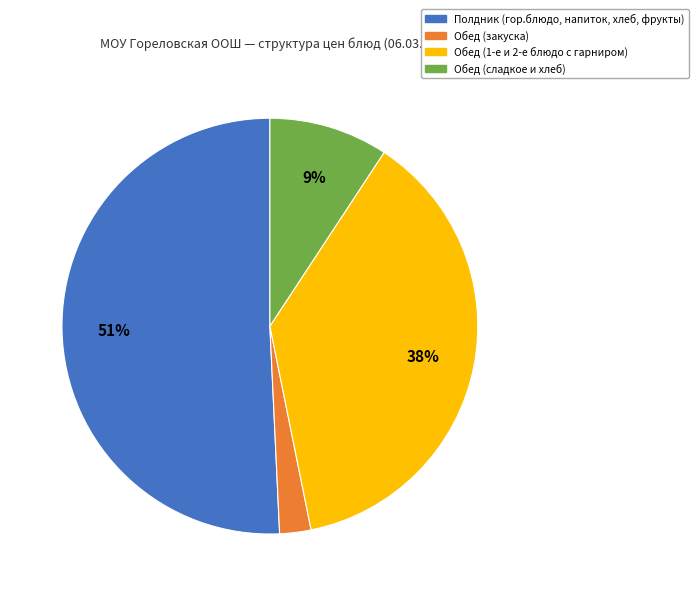

Do Полдник (гор.блюдо, напиток, хлеб, фрукты) and Обед (1-е и 2-е блюдо с гарниром) together represent more than half of the pie?

Yes